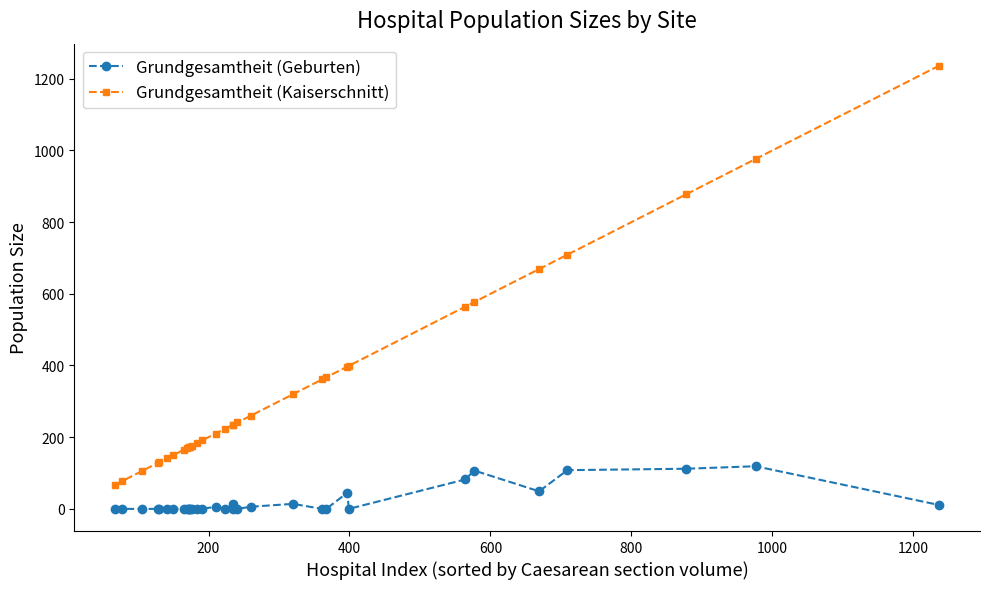

At how many categories does at least one series exceed 896?

2